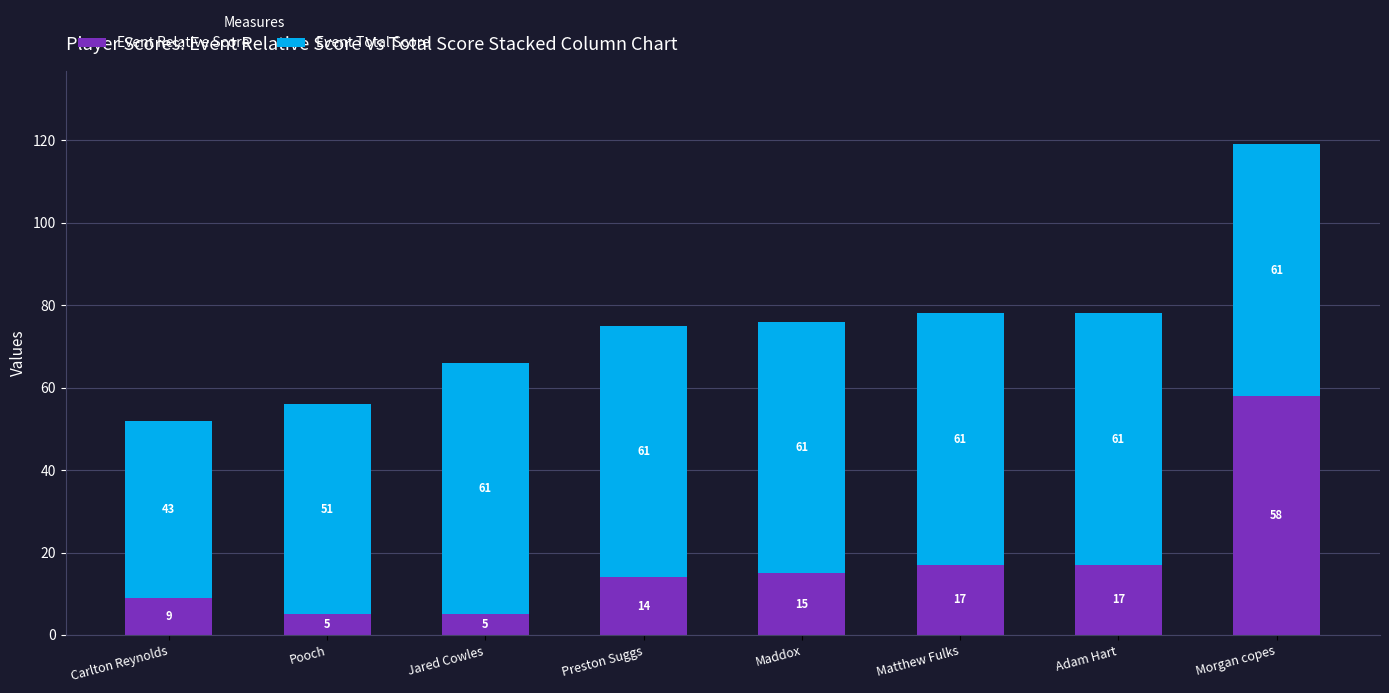

Reading left to right, what are the values for Event Relative Score?

Carlton Reynolds=9	Pooch=5	Jared Cowles=5	Preston Suggs=14	Maddox=15	Matthew Fulks=17	Adam Hart=17	Morgan copes=58